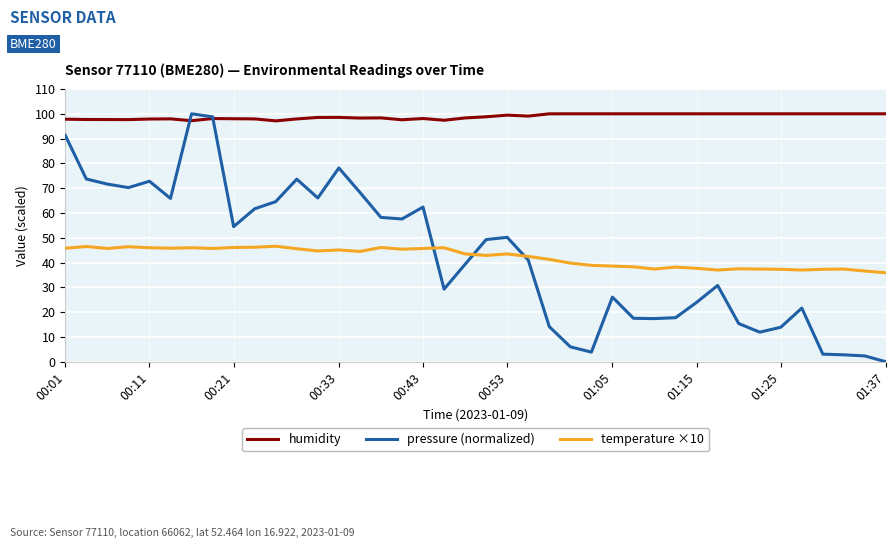

True or false: temperature ×10 and humidity cross at least once.

False